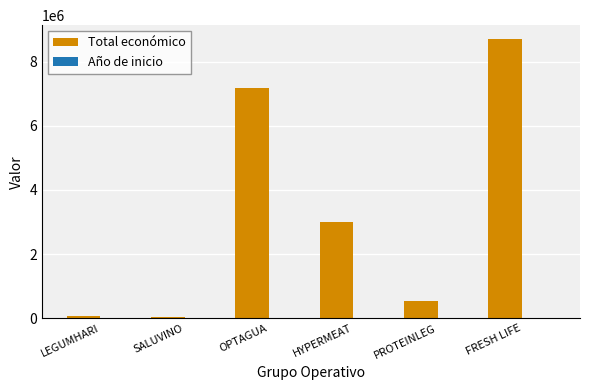

Which series changed the most between OPTAGUA and PROTEINLEG?

Total económico